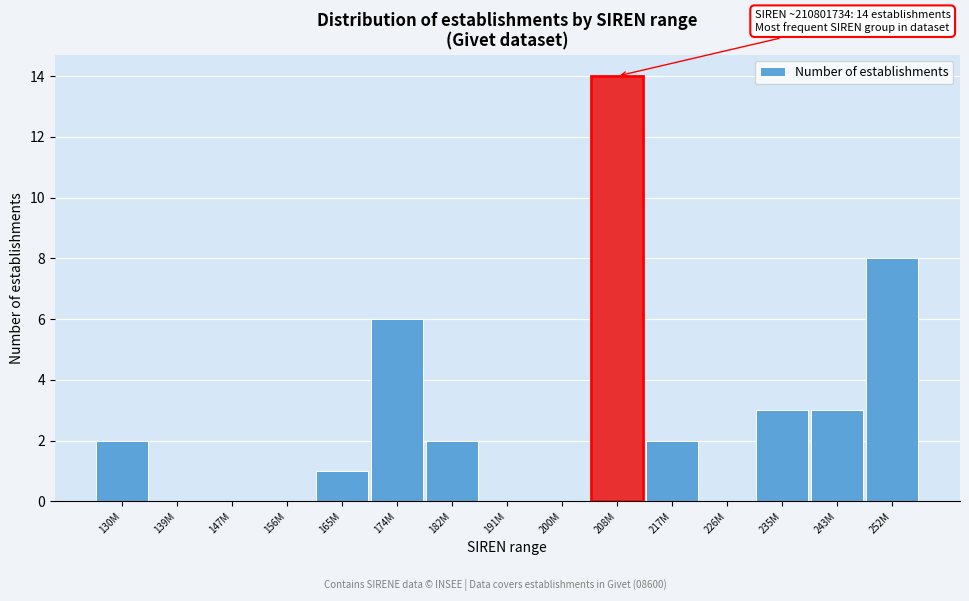

Reading left to right, transcribe all the data shown in this chart.

130M=2	139M=0	147M=0	156M=0	165M=1	174M=6	182M=2	191M=0	200M=0	208M=14	217M=2	226M=0	235M=3	243M=3	252M=8